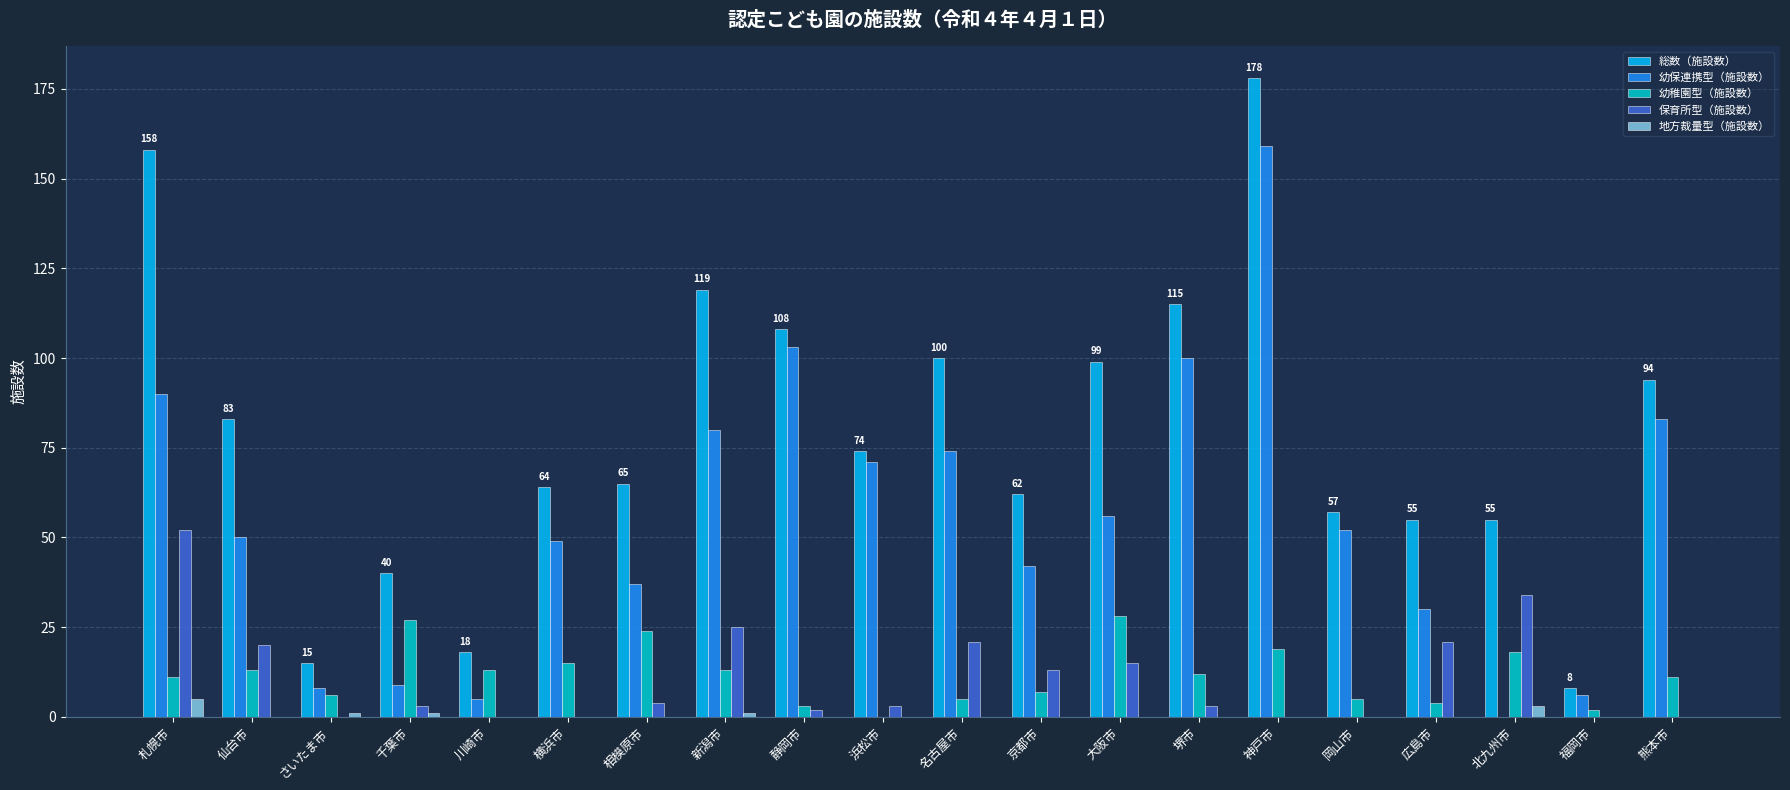

Is it true that 地方裁量型（施設数） equals 1 at さいたま市?

True